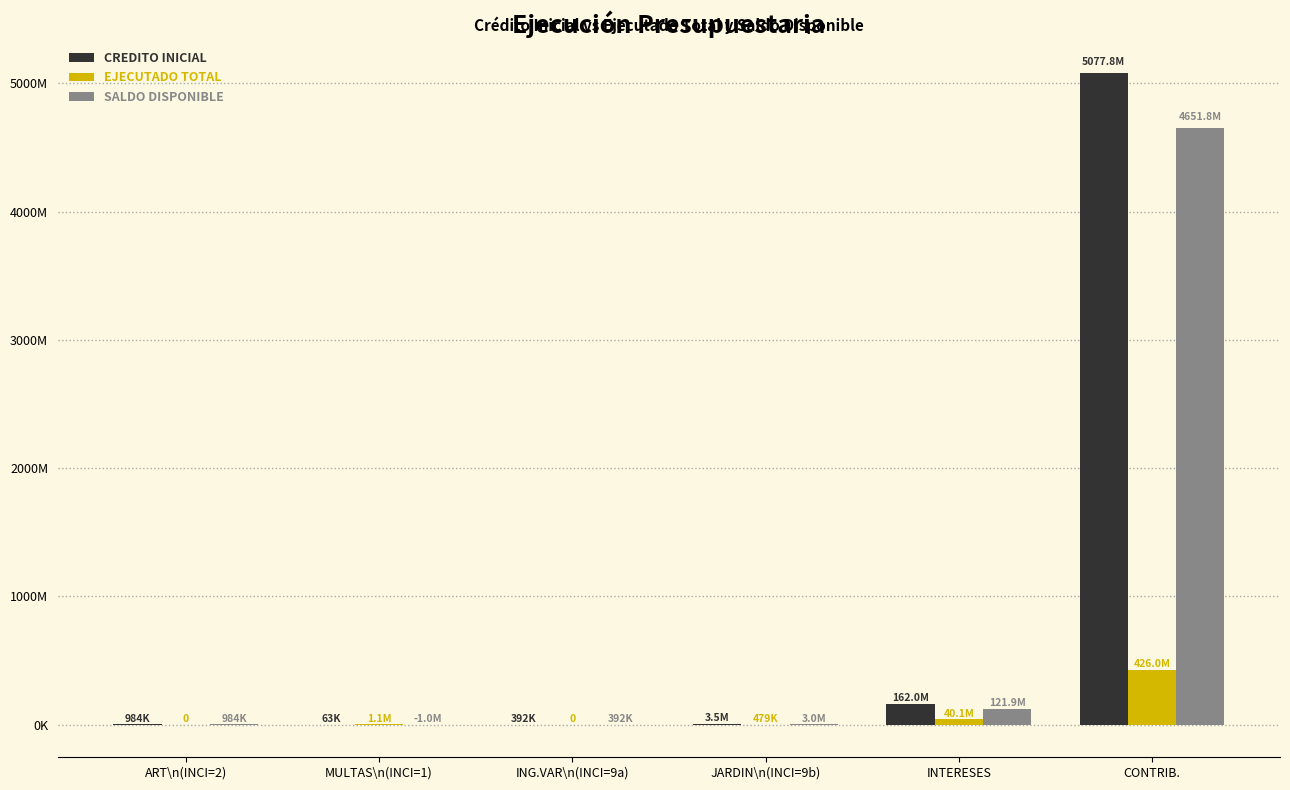

Are the bars grouped side by side (vs. stacked)?

Yes